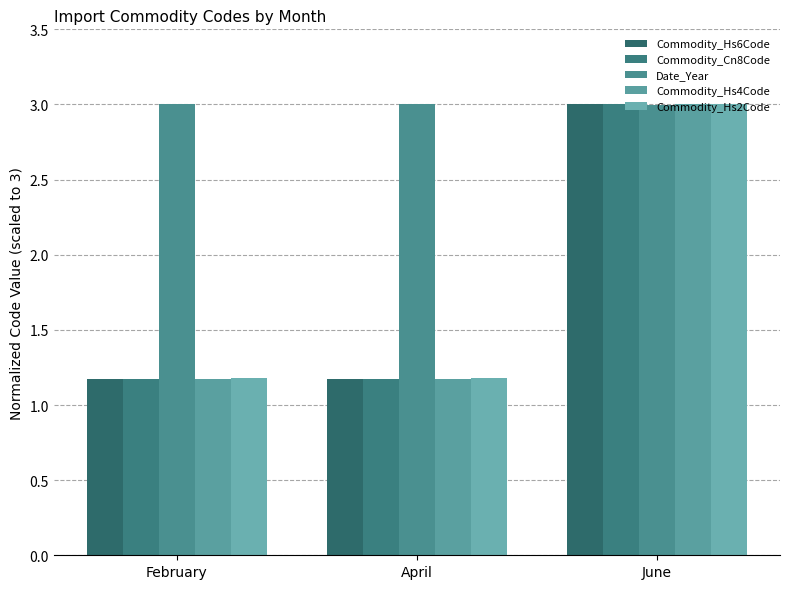

How many bars are there in each group?

5